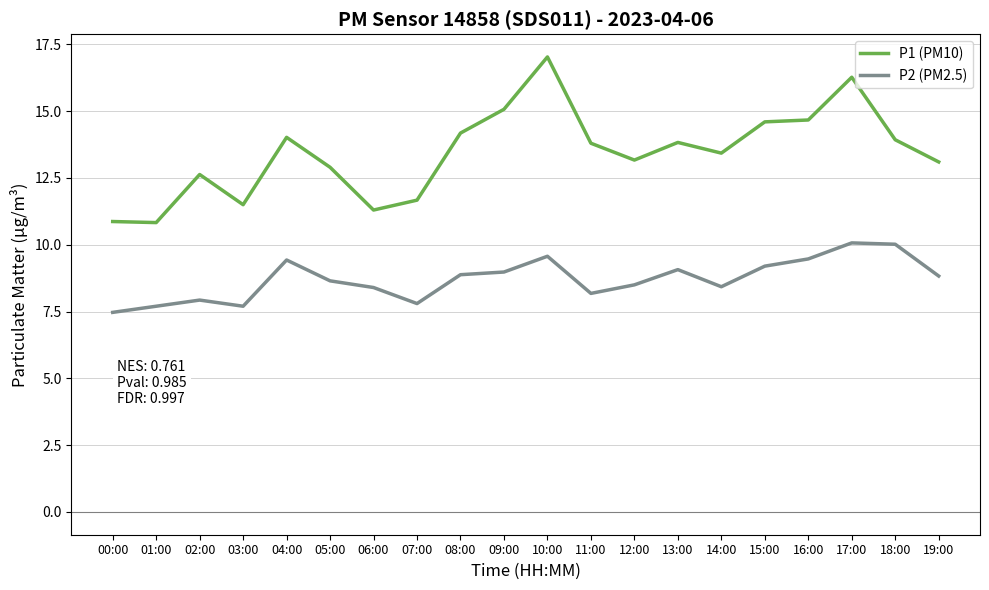

What is the lowest value of the P2 (PM2.5) series?

7.5